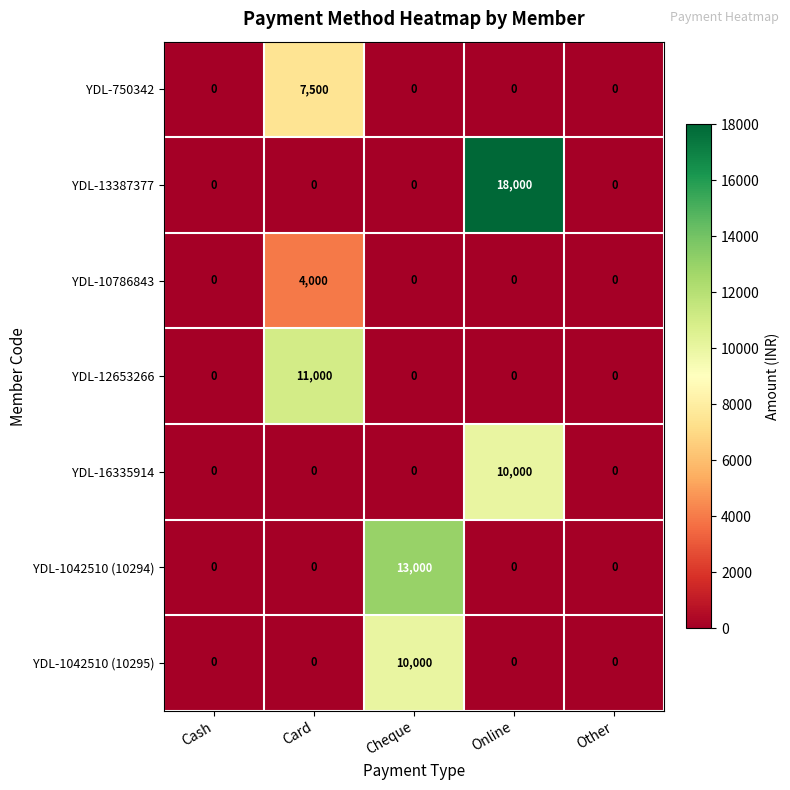

How many distinct data groups are displayed?

7